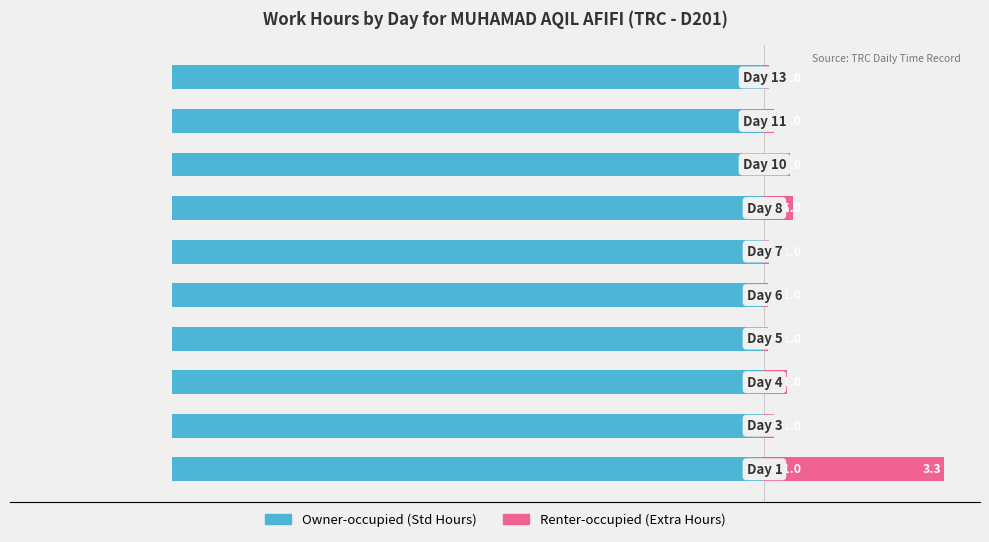

List the labels in order of Renter-occupied value, smallest first.

3, 4, 5, 9, 1, 8, 2, 7, 6, 0